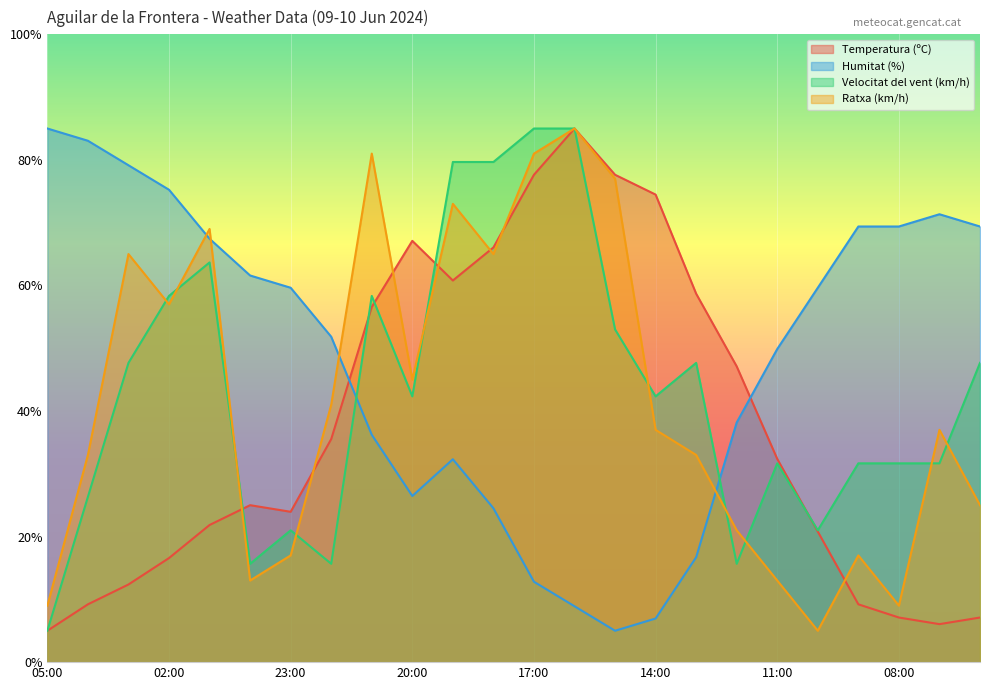

Reading right to left, transcribe all the data shown in this chart.

Temperatura (ºC): 06:00=7.1	07:00=6.1	08:00=7.1	09:00=9.2	10:00=20.8	11:00=32.4	12:00=47.1	13:00=58.7	14:00=74.5	15:00=77.6	16:00=85.0	17:00=77.6	18:00=66.1	19:00=60.8	20:00=67.1	21:00=56.6	22:00=35.5	23:00=23.9	00:00=25.0	01:00=21.8	02:00=16.6	03:00=12.4	04:00=9.2	05:00=5.0
Humitat (%): 06:00=69.4	07:00=71.3	08:00=69.4	09:00=69.4	10:00=59.6	11:00=49.9	12:00=38.2	13:00=16.7	14:00=7.0	15:00=5.0	16:00=8.9	17:00=12.8	18:00=24.5	19:00=32.3	20:00=26.5	21:00=36.2	22:00=51.8	23:00=59.6	00:00=61.6	01:00=67.4	02:00=75.2	03:00=79.1	04:00=83.0	05:00=85.0
Velocitat del vent (km/h): 06:00=47.7	07:00=31.7	08:00=31.7	09:00=31.7	10:00=21.0	11:00=31.7	12:00=15.7	13:00=47.7	14:00=42.3	15:00=53.0	16:00=85.0	17:00=85.0	18:00=79.7	19:00=79.7	20:00=42.3	21:00=58.3	22:00=15.7	23:00=21.0	00:00=15.7	01:00=63.7	02:00=58.3	03:00=47.7	04:00=26.3	05:00=5.0
Ratxa (km/h): 06:00=25.0	07:00=37.0	08:00=9.0	09:00=17.0	10:00=5.0	11:00=13.0	12:00=21.0	13:00=33.0	14:00=37.0	15:00=77.0	16:00=85.0	17:00=81.0	18:00=65.0	19:00=73.0	20:00=45.0	21:00=81.0	22:00=41.0	23:00=17.0	00:00=13.0	01:00=69.0	02:00=57.0	03:00=65.0	04:00=33.0	05:00=9.0